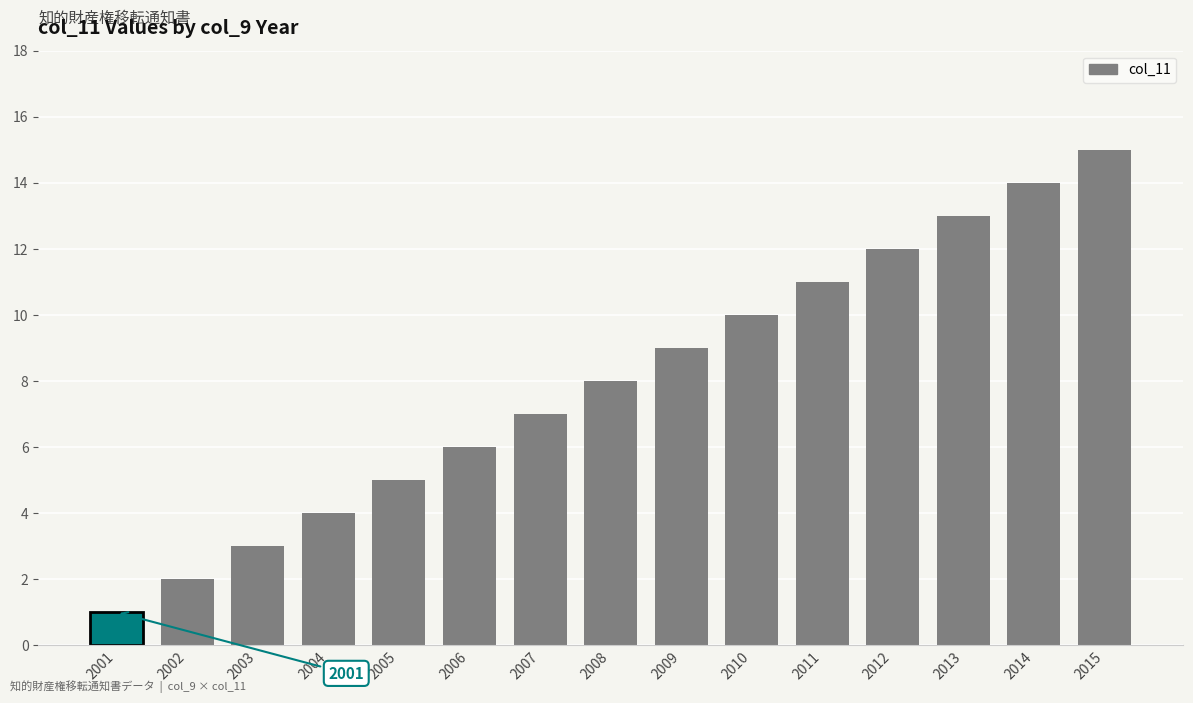

The value at 2006 is 6. True or false?

True